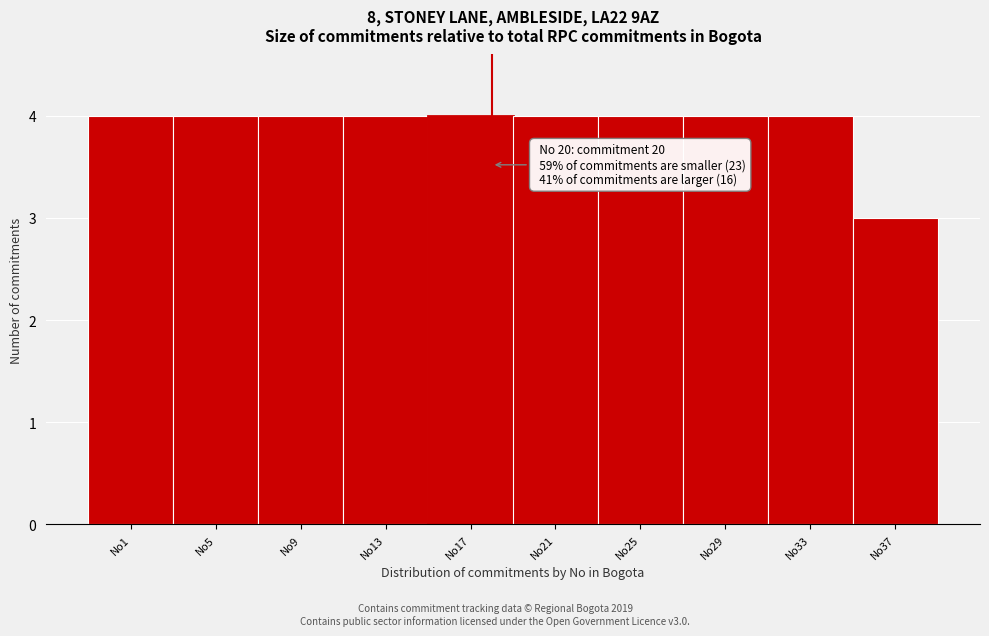

Reading right to left, what are all the values shown in this chart?

No37=3	No33=4	No29=4	No25=4	No21=4	No17=4	No13=4	No9=4	No5=4	No1=4